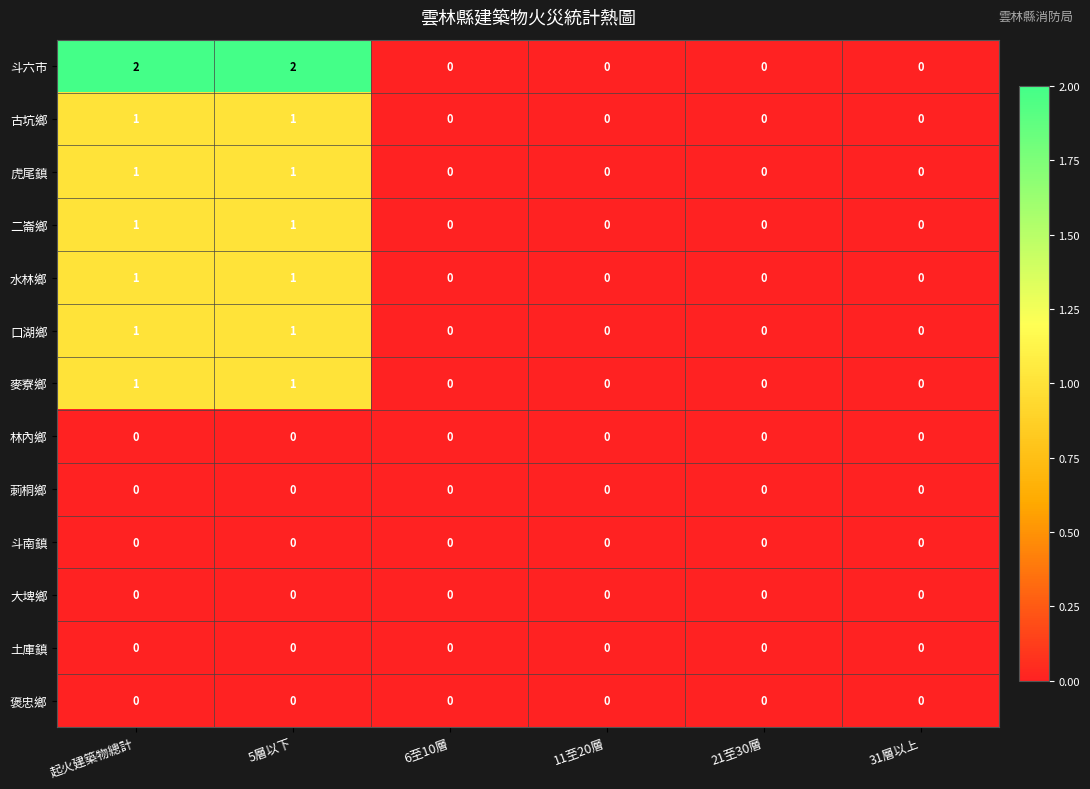

Between 5層以下 and 6至10層, which series saw the biggest shift?

斗六市